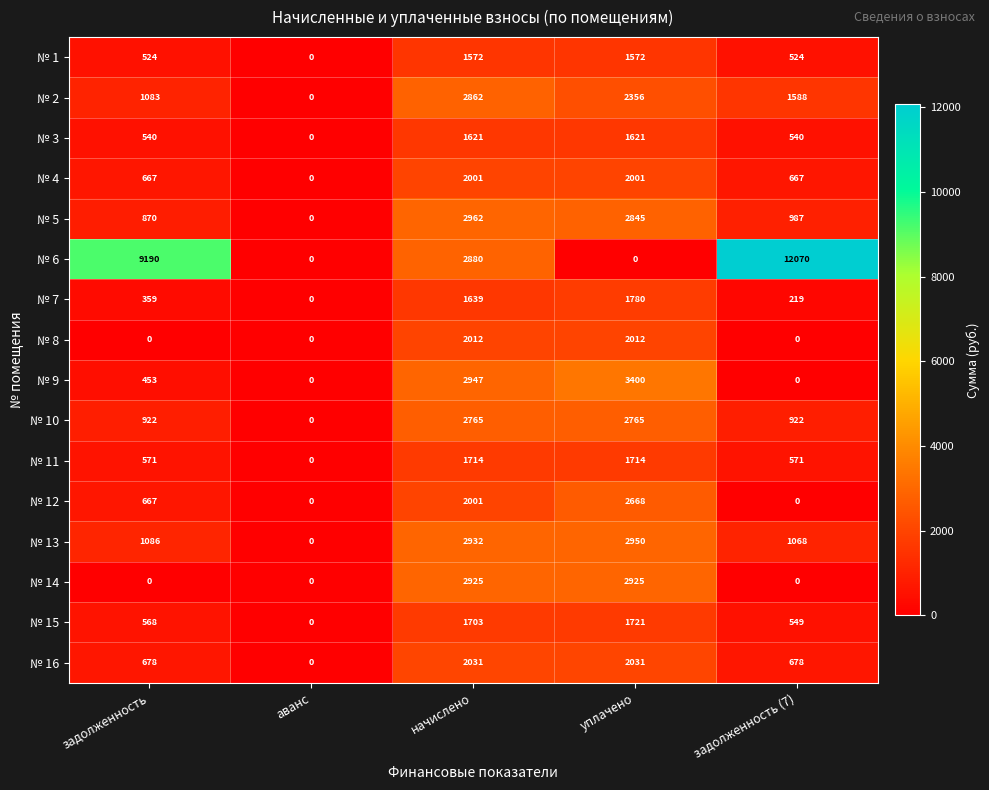

Rank the series by their maximum value, from lowest to highest.

№ 1, № 3, № 11, № 15, № 7, № 4, № 8, № 16, № 12, № 10, № 2, № 14, № 13, № 5, № 9, № 6